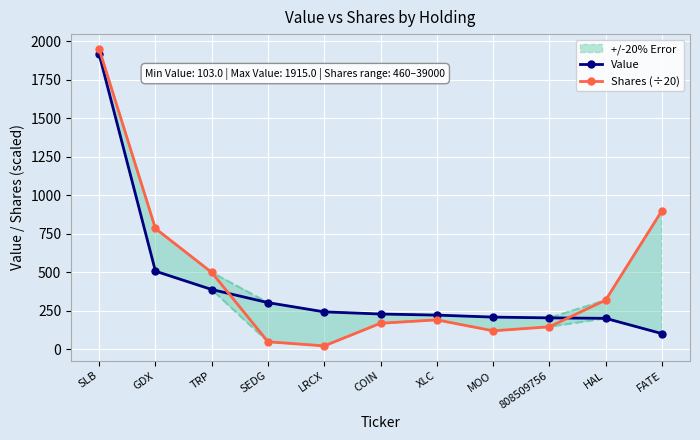

Is the value of Shares (÷20) at LRCX greater than the value of Value at TRP?

No